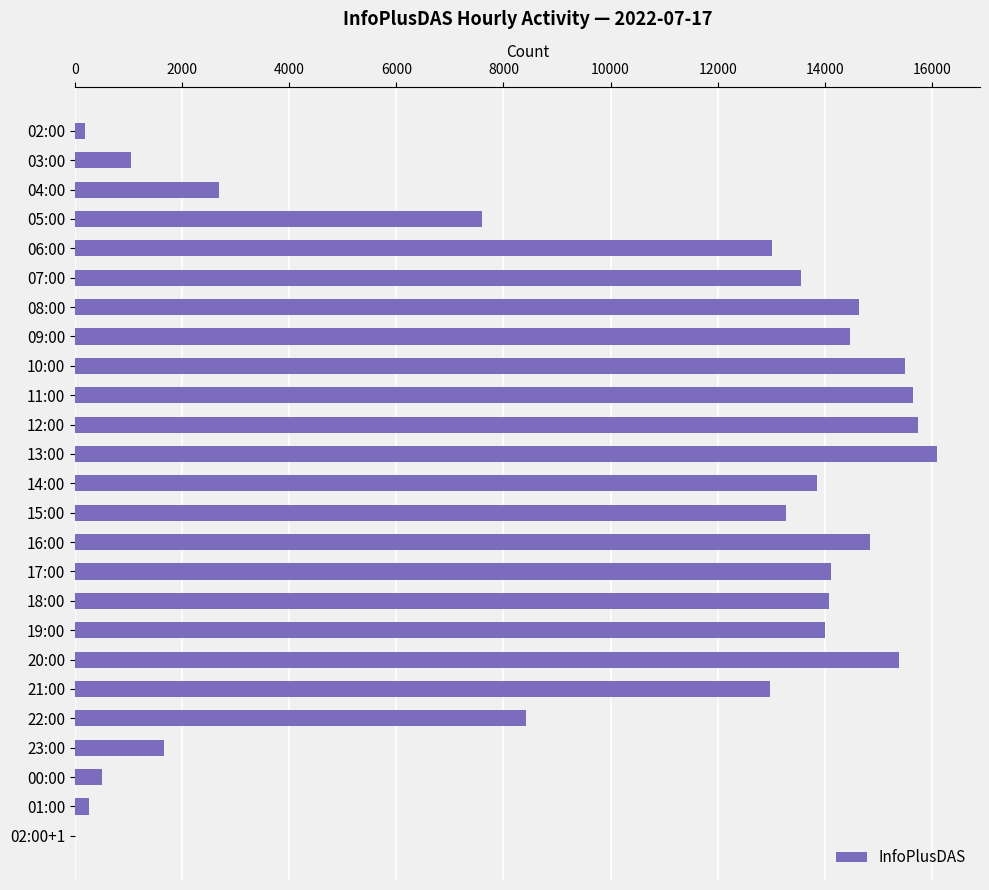

Are the bars horizontal?

Yes